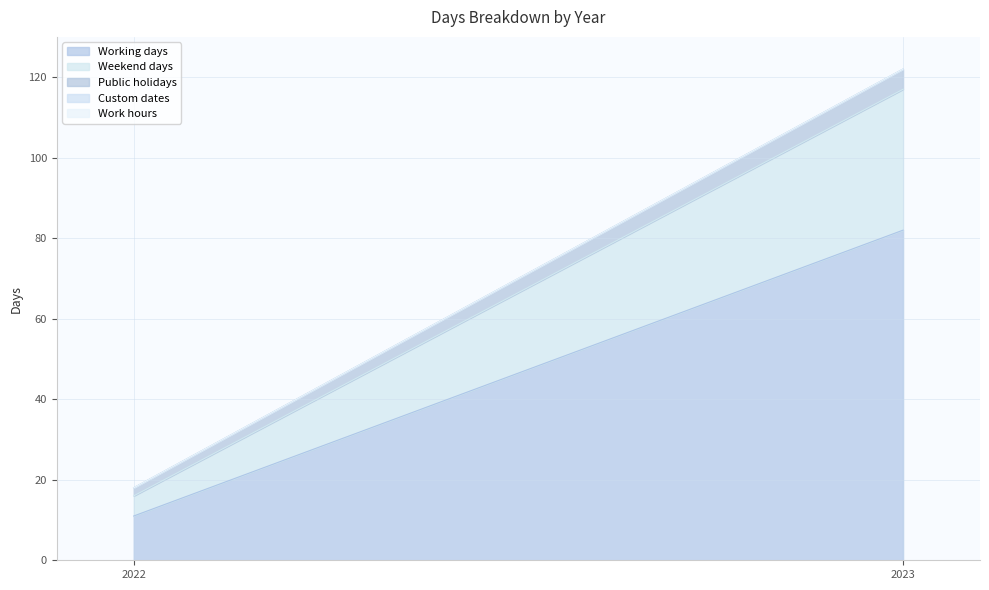

What are all the series names shown in the legend?

Working days, Weekend days, Public holidays, Custom dates, Work hours